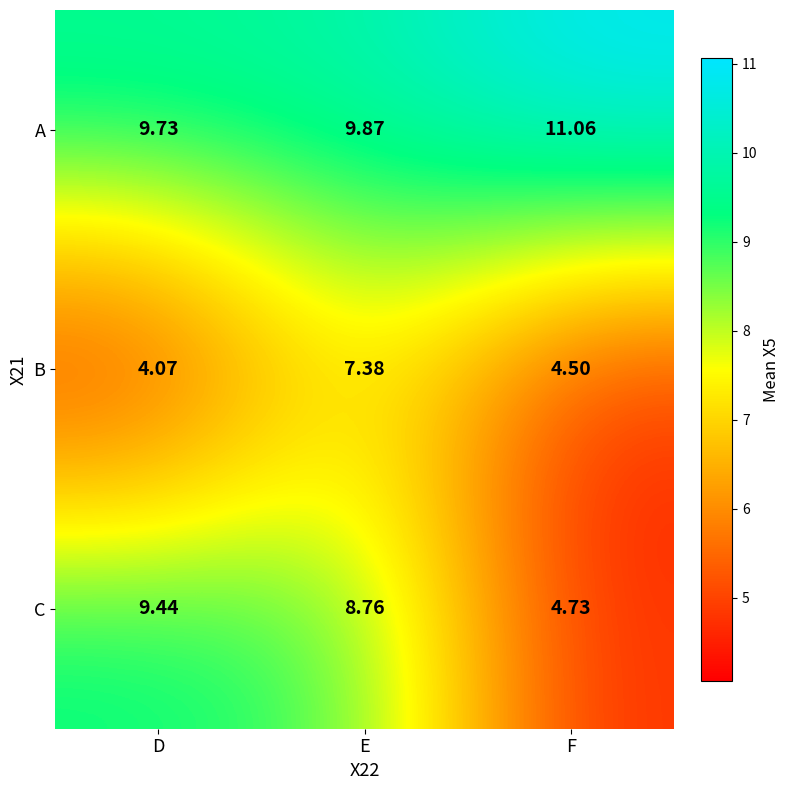

At which category is the sum across all series the highest?

E